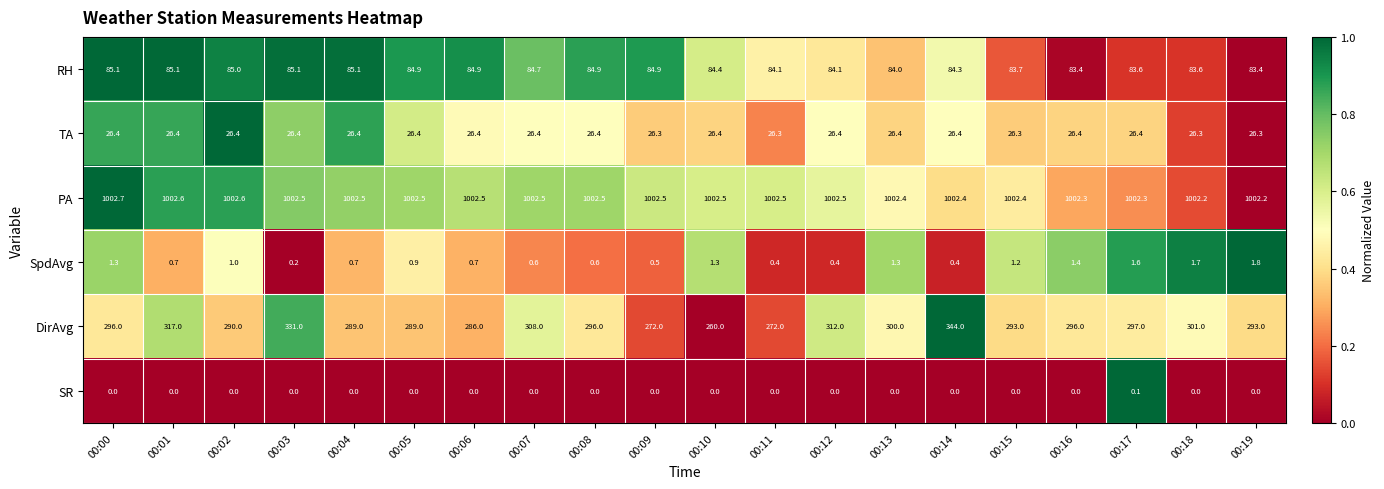

What is the total value across all series at 00:01?

1431.8